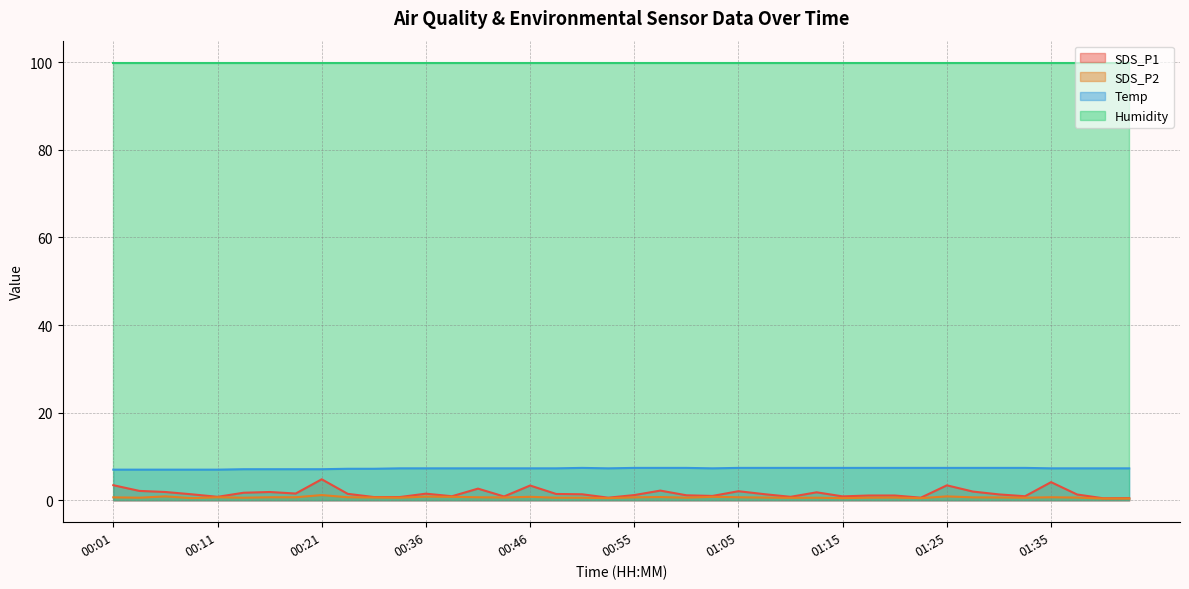

What is the sum of the SDS_P2 values at 00:48 and 01:00?

1.2